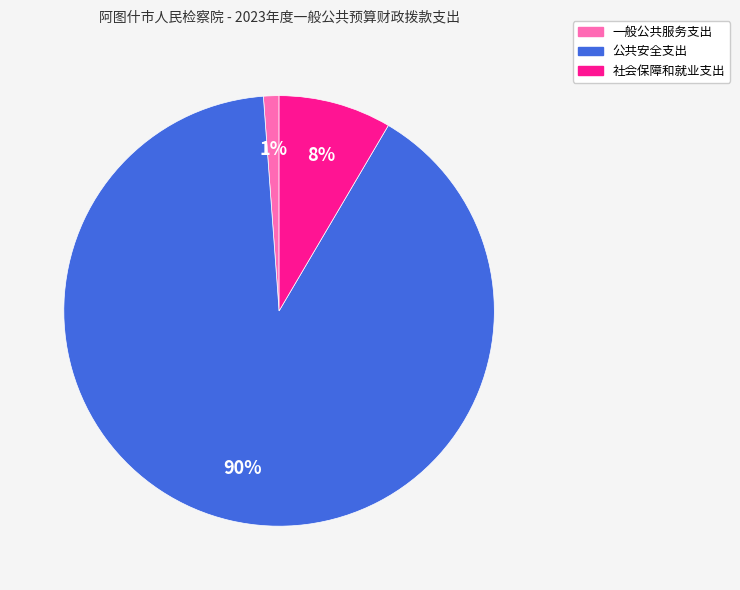

Between 社会保障和就业支出 and 公共安全支出, which is larger?

公共安全支出